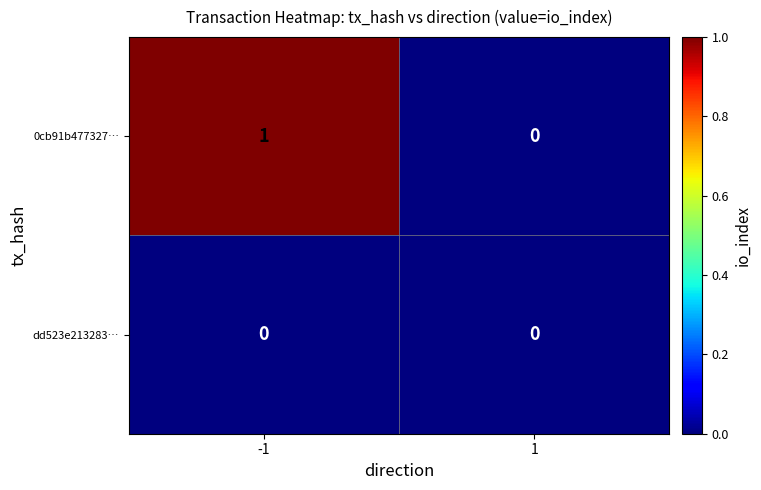

Which series has the largest total across all categories?

0cb91b477327…